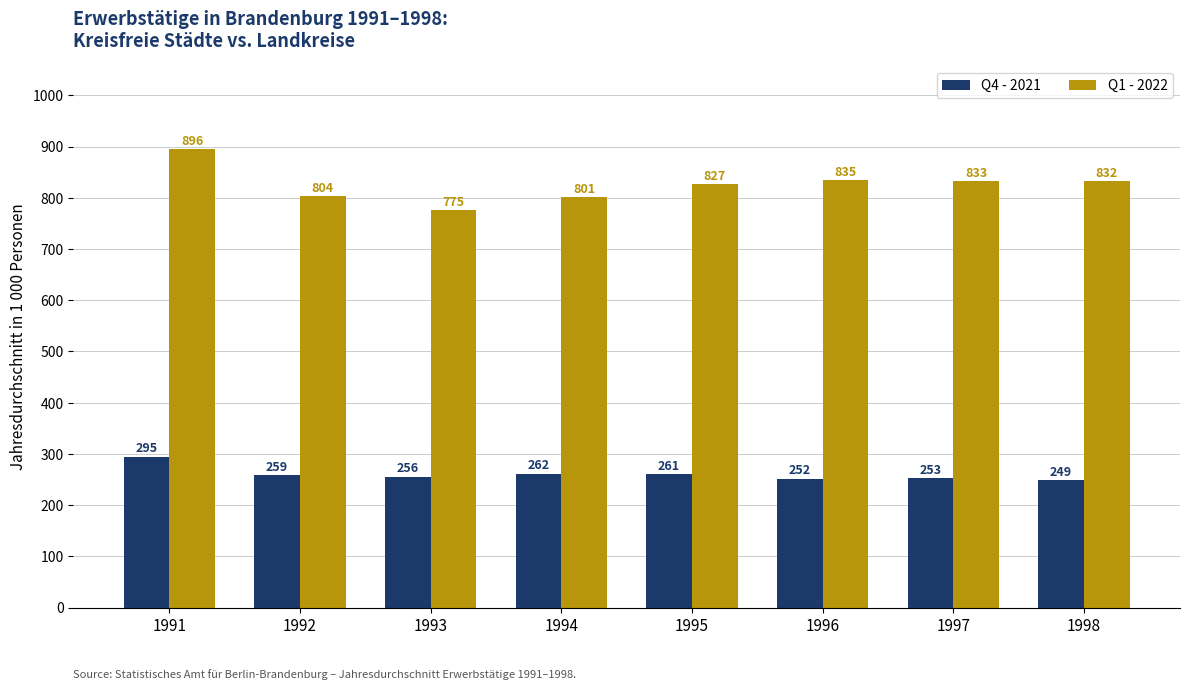

Rank the series at 1993 from lowest to highest value.

Q4 - 2021, Q1 - 2022